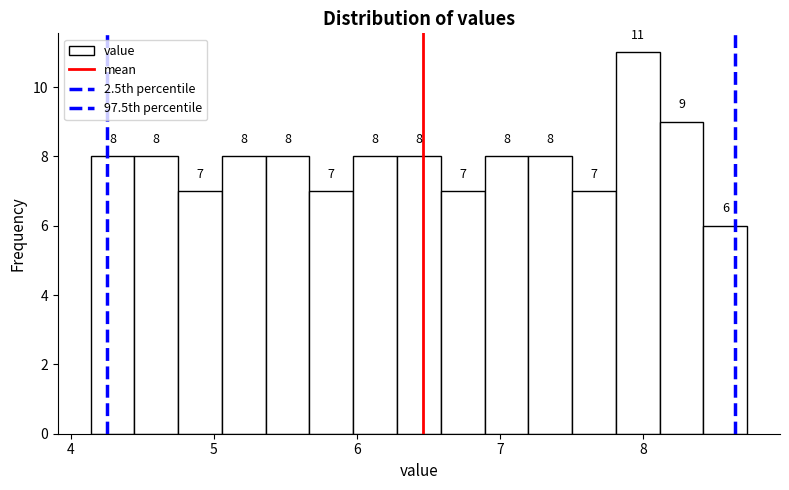

Read against the x-axis, roughly where is the centre of the tallest bar?

8.0